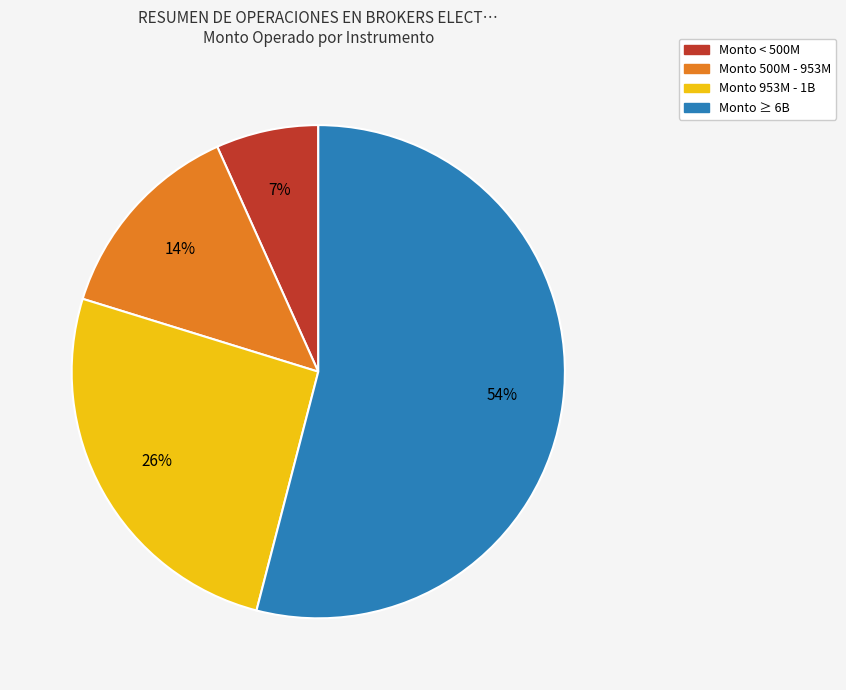

Rank the categories by value from highest to lowest.

Monto ≥ 6B, Monto 953M - 1B, Monto 500M - 953M, Monto < 500M